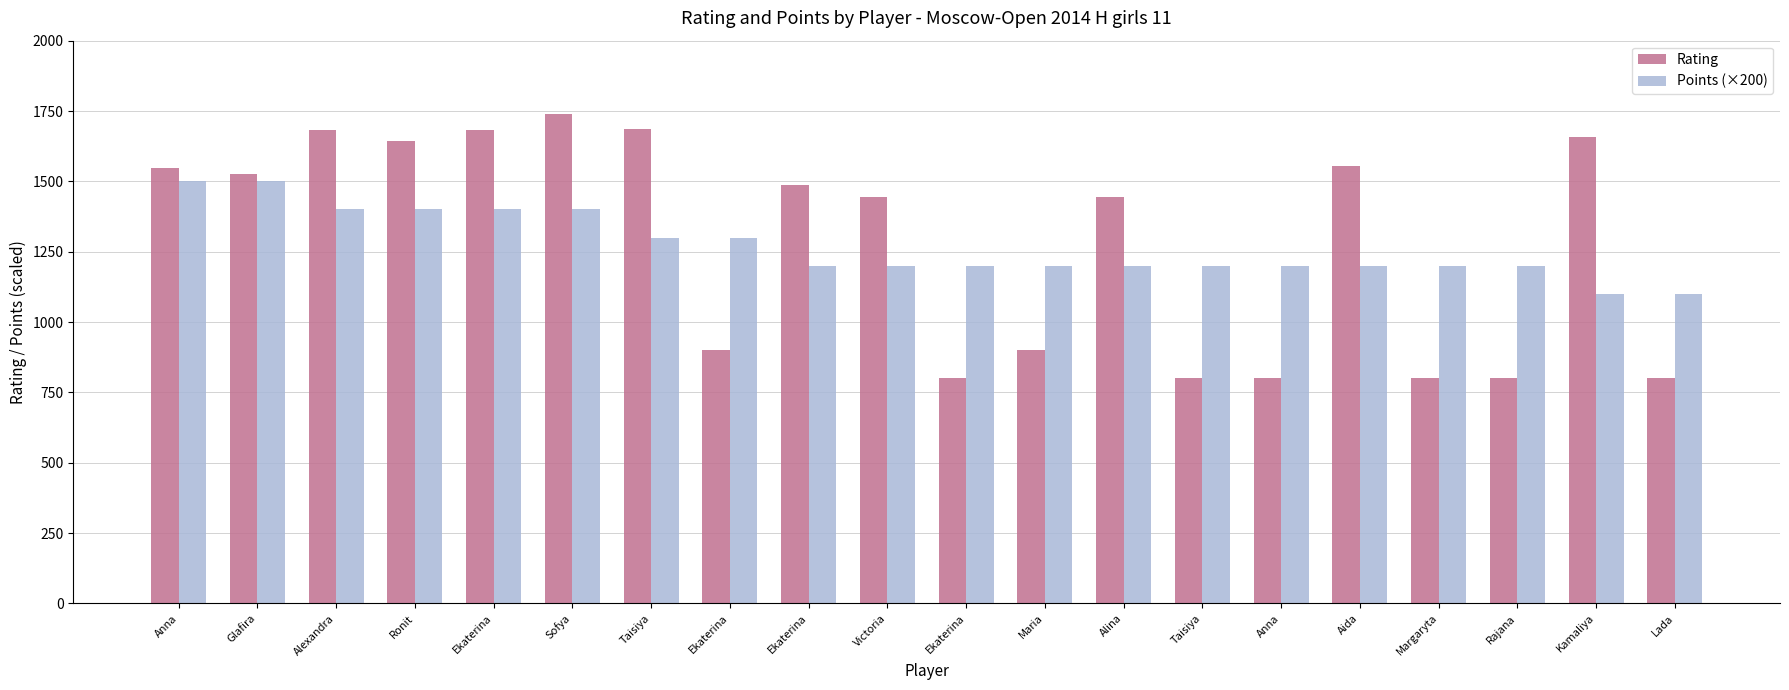

How many groups of bars are there?

20